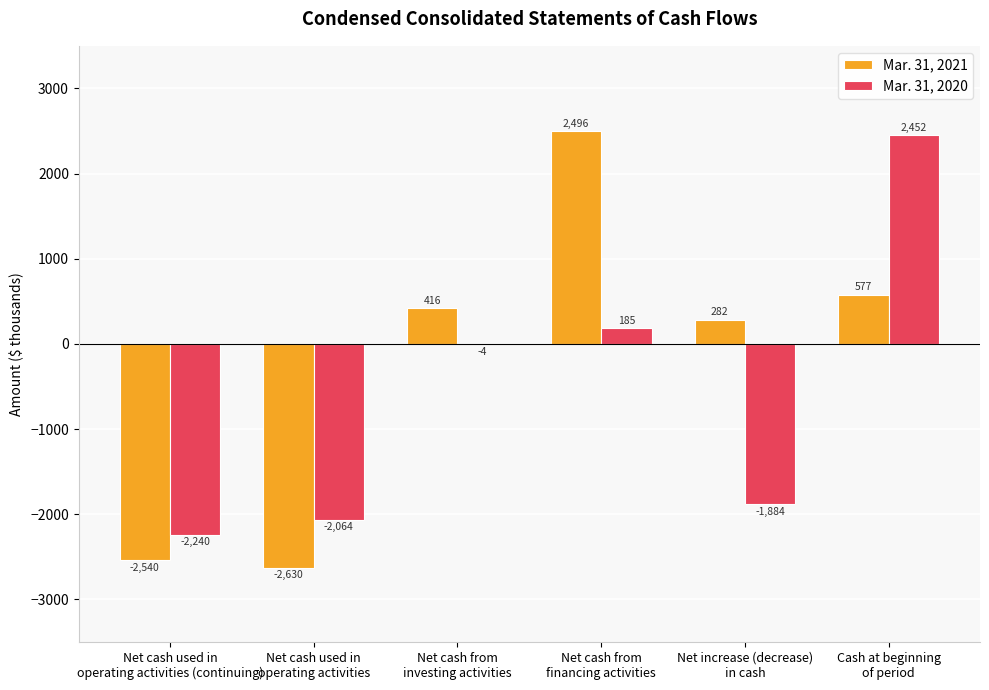

What is the maximum value shown in the chart?

2496